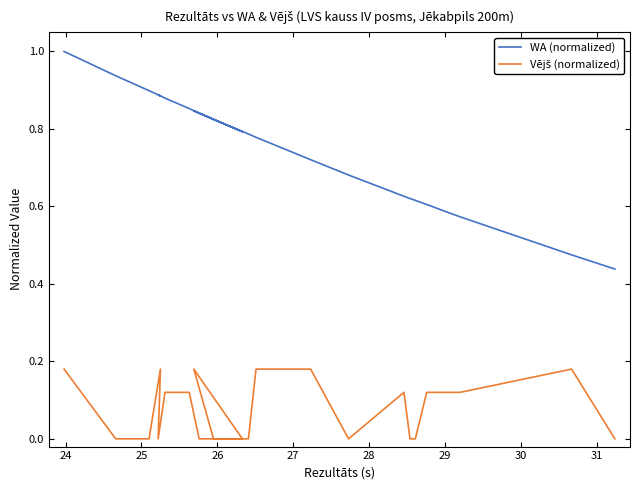

True or false: WA (normalized) and Vējš (normalized) cross at least once.

False